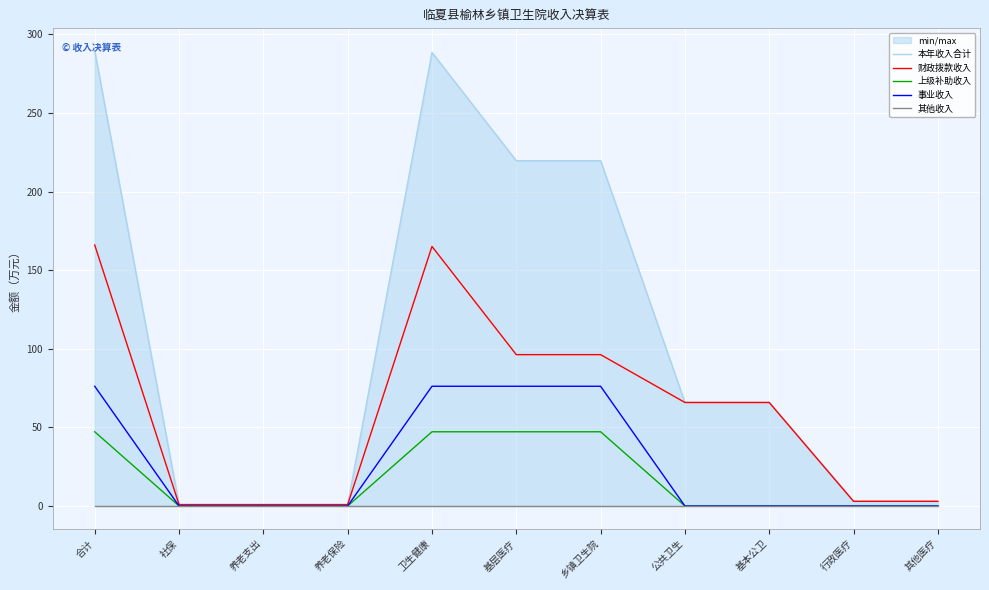

What is the difference between the 本年收入合计 values at 乡镇卫生院 and 养老保险?

218.8